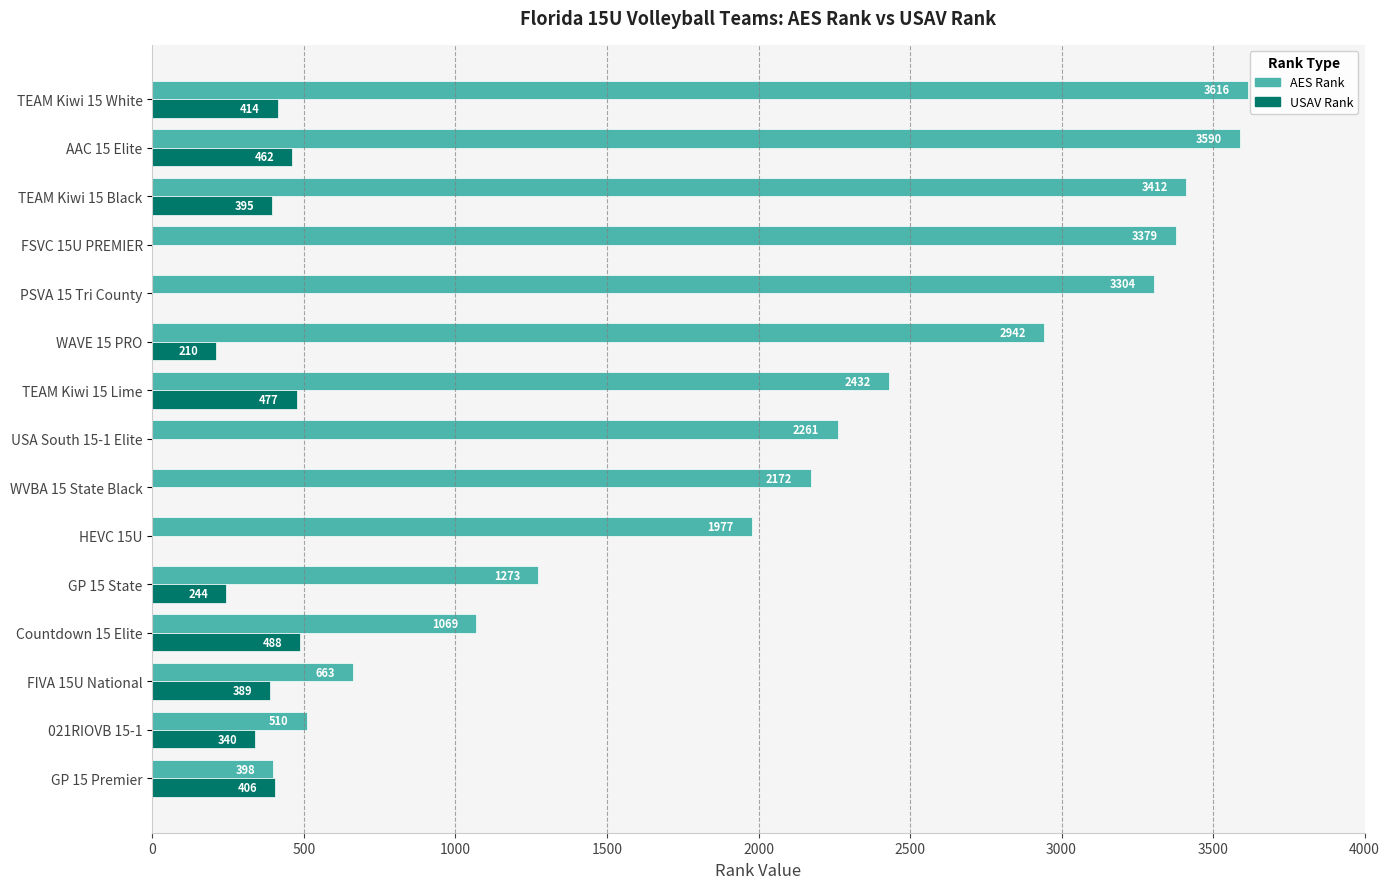

At which label is AES Rank closest to 2007?

HEVC 15U